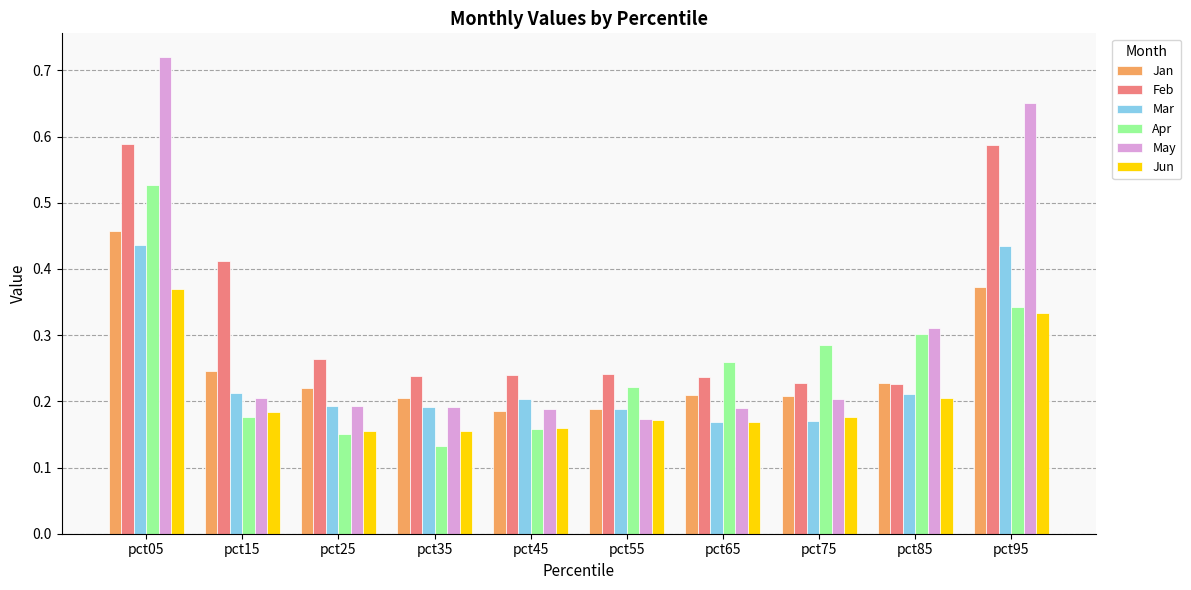

Which series has the widest spread of values?

May